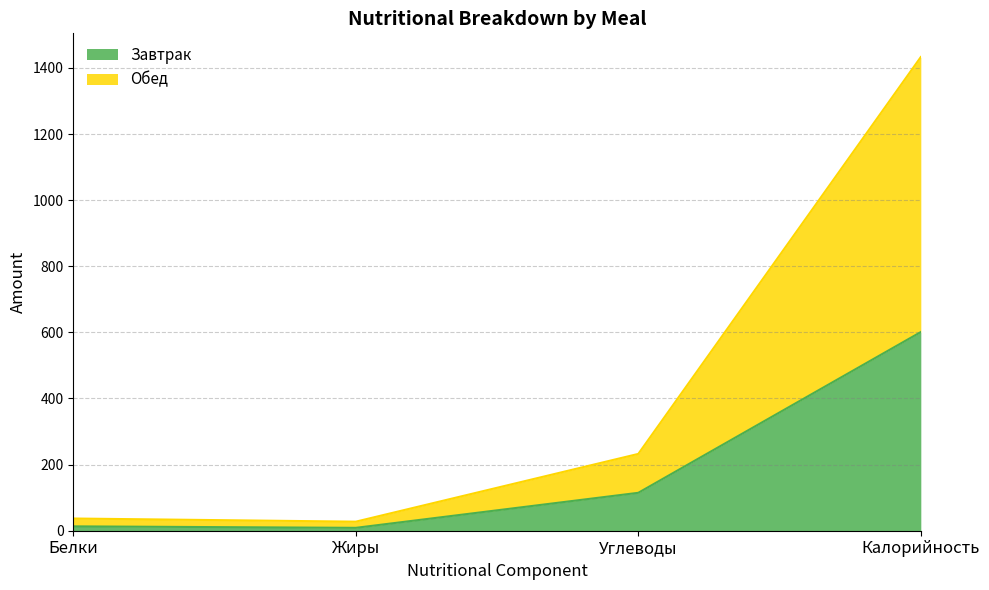

True or false: Завтрак and Обед intersect in this chart.

False